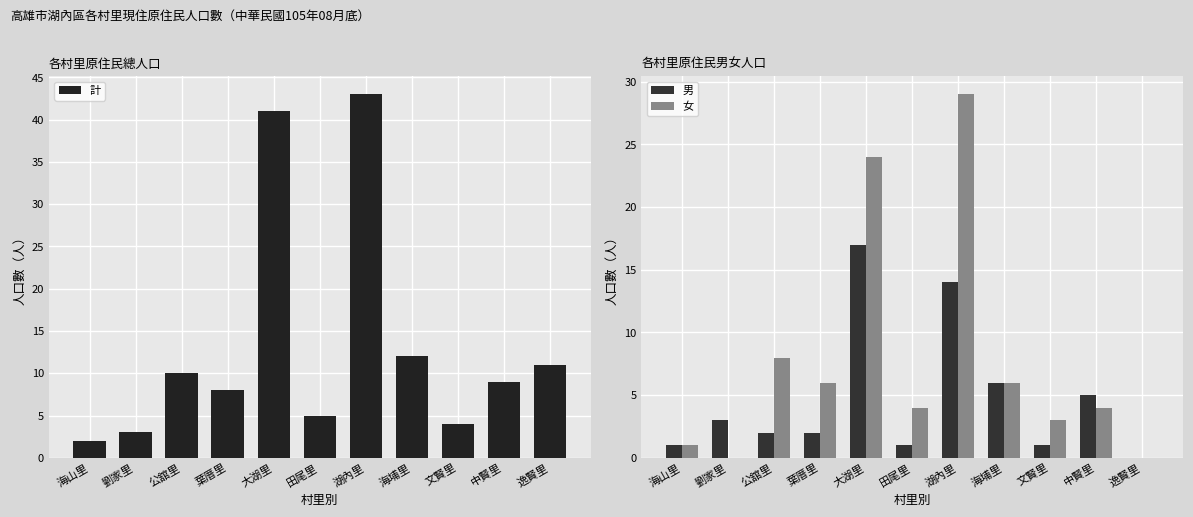

Reading right to left, what are all the values shown in this chart?

計: 逸賢里=11	中賢里=9	文賢里=4	海埔里=12	湖內里=43	田尾里=5	大湖里=41	葉厝里=8	公舘里=10	劉家里=3	海山里=2
男: 逸賢里=0	中賢里=5	文賢里=1	海埔里=6	湖內里=14	田尾里=1	大湖里=17	葉厝里=2	公舘里=2	劉家里=3	海山里=1
女: 逸賢里=0	中賢里=4	文賢里=3	海埔里=6	湖內里=29	田尾里=4	大湖里=24	葉厝里=6	公舘里=8	劉家里=0	海山里=1